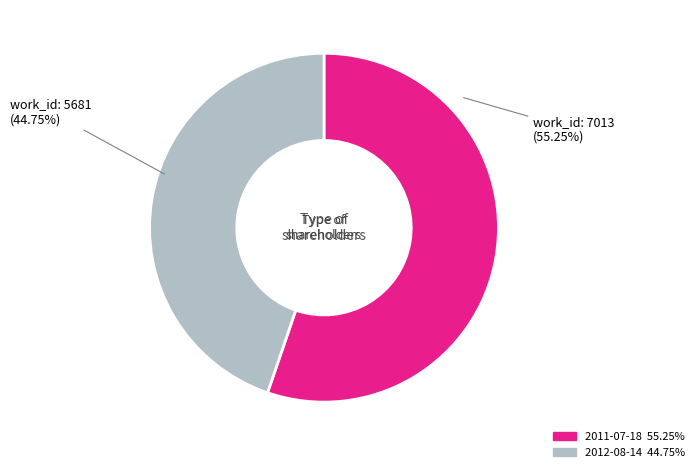

To the nearest percent, what portion does 2012-08-14 represent?

45%